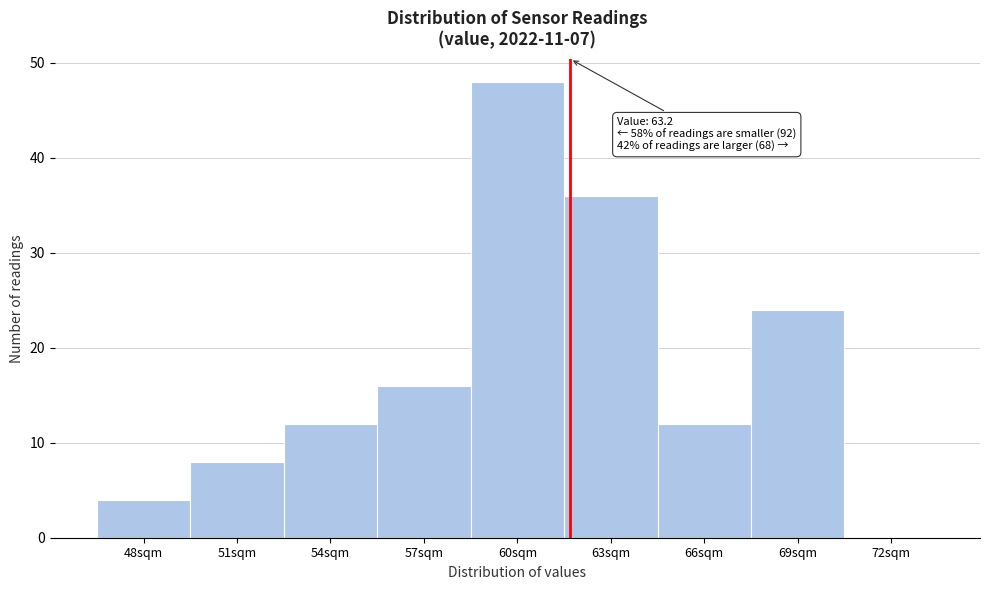

Reading left to right, what are all the values shown in this chart?

48sqm=4	51sqm=8	54sqm=12	57sqm=16	60sqm=48	63sqm=36	66sqm=12	69sqm=24	72sqm=0